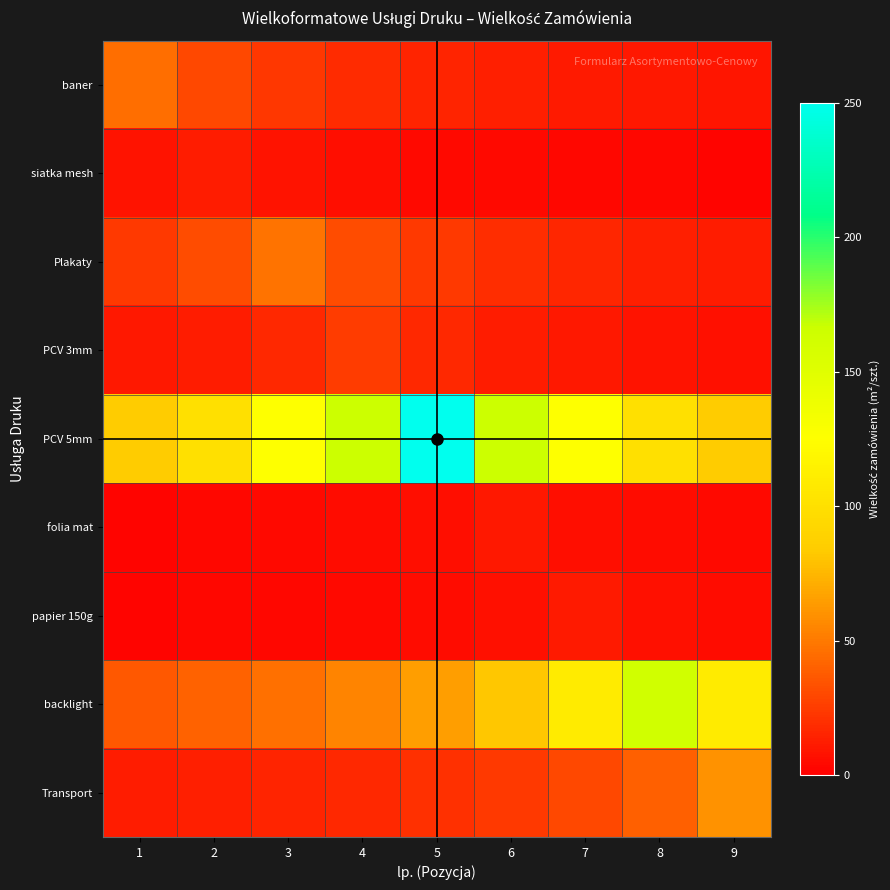

What is the greatest value displayed?

250.0